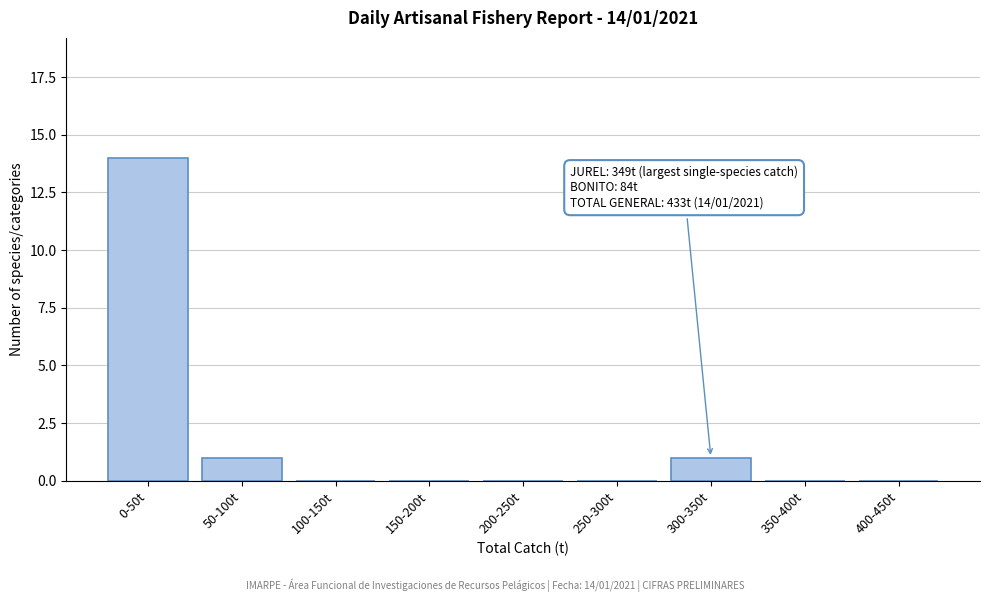

Reading left to right, transcribe all the data shown in this chart.

0-50t=14	50-100t=1	100-150t=0	150-200t=0	200-250t=0	250-300t=0	300-350t=1	350-400t=0	400-450t=0